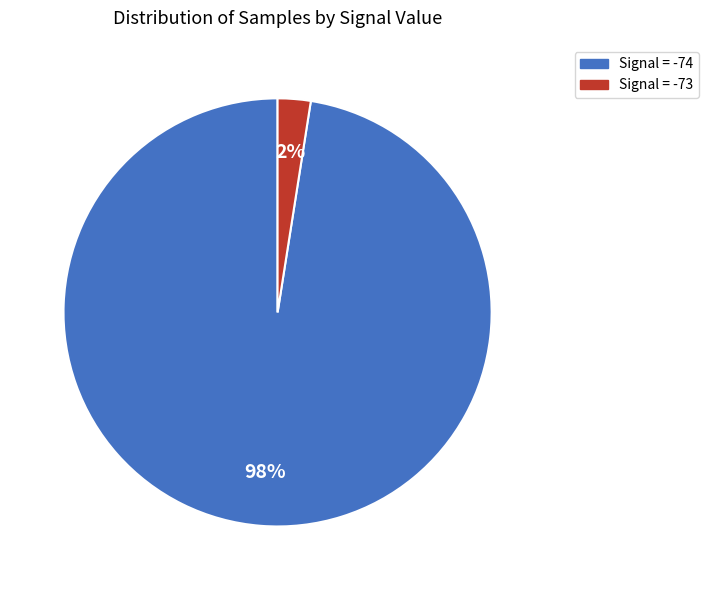

Is there a majority slice in this chart?

Yes